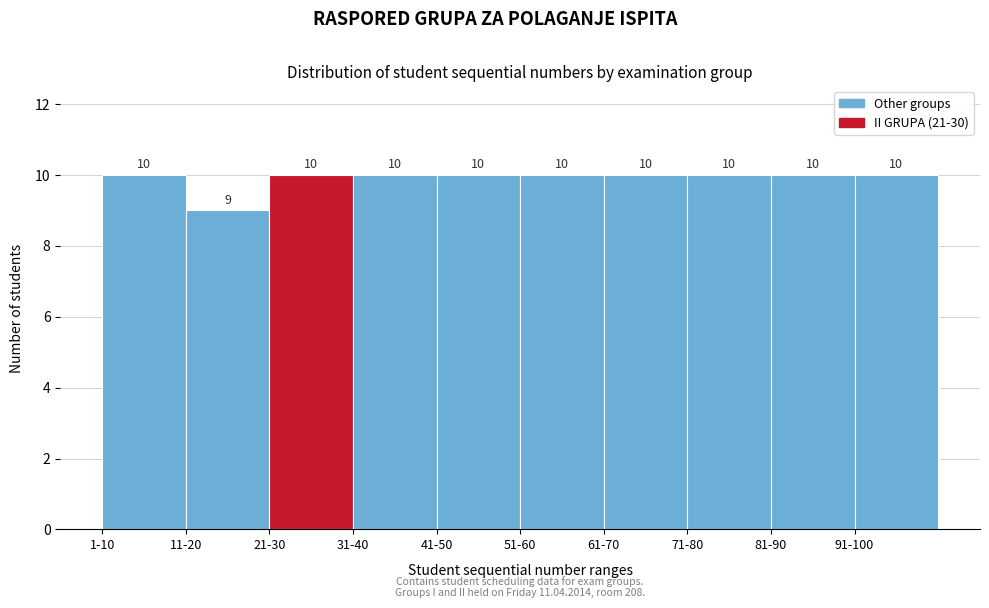

Reading right to left, list all the values displayed in this chart.

10	10	10	10	10	10	10	10	9	10